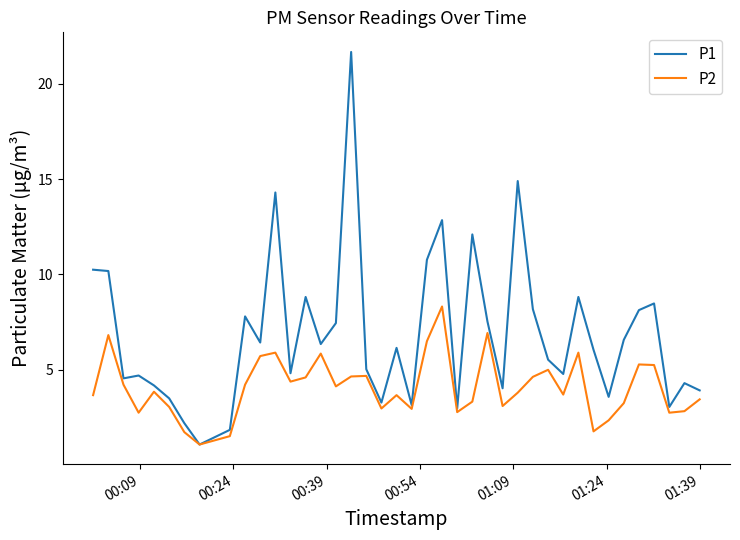

Which series has the widest spread of values?

P1